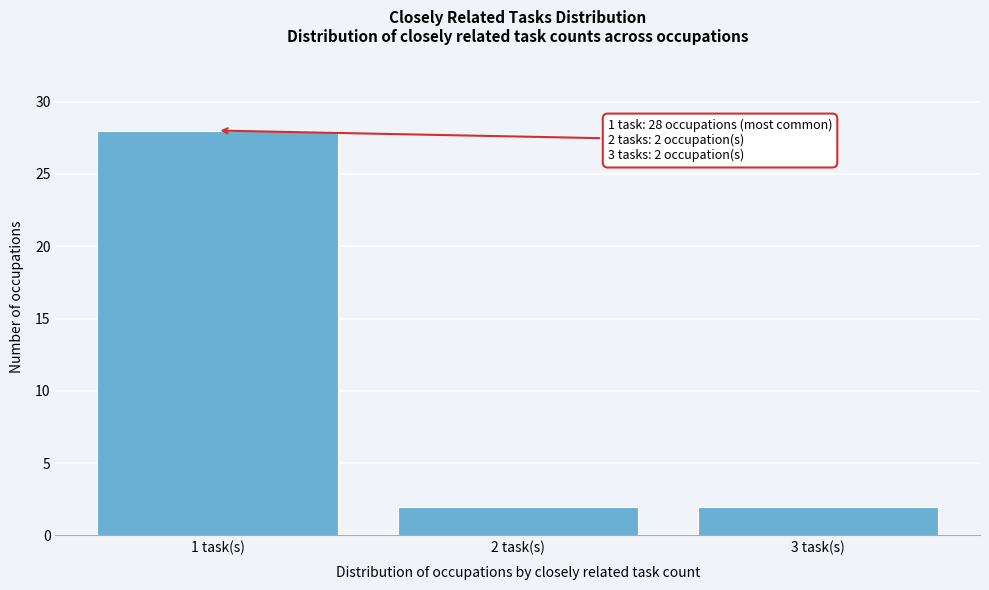

Reading left to right, extract all data points from this chart.

1 task(s)=28	2 task(s)=2	3 task(s)=2